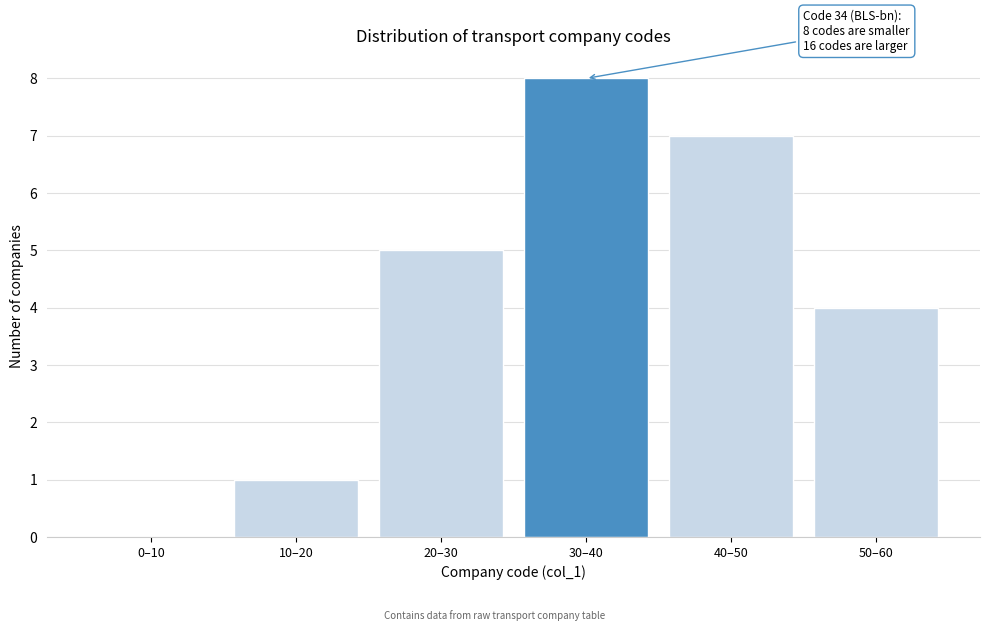

Reading left to right, list all the values displayed in this chart.

0–10=0	10–20=1	20–30=5	30–40=8	40–50=7	50–60=4